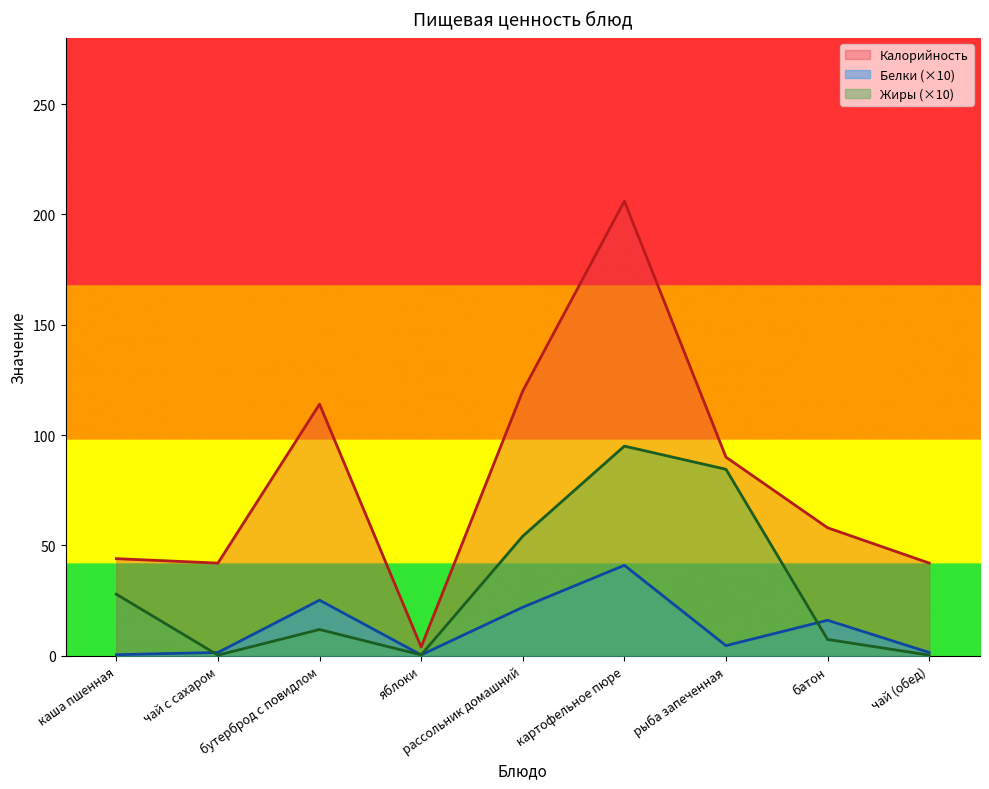

How many data points in Калорийность are above 58?

4